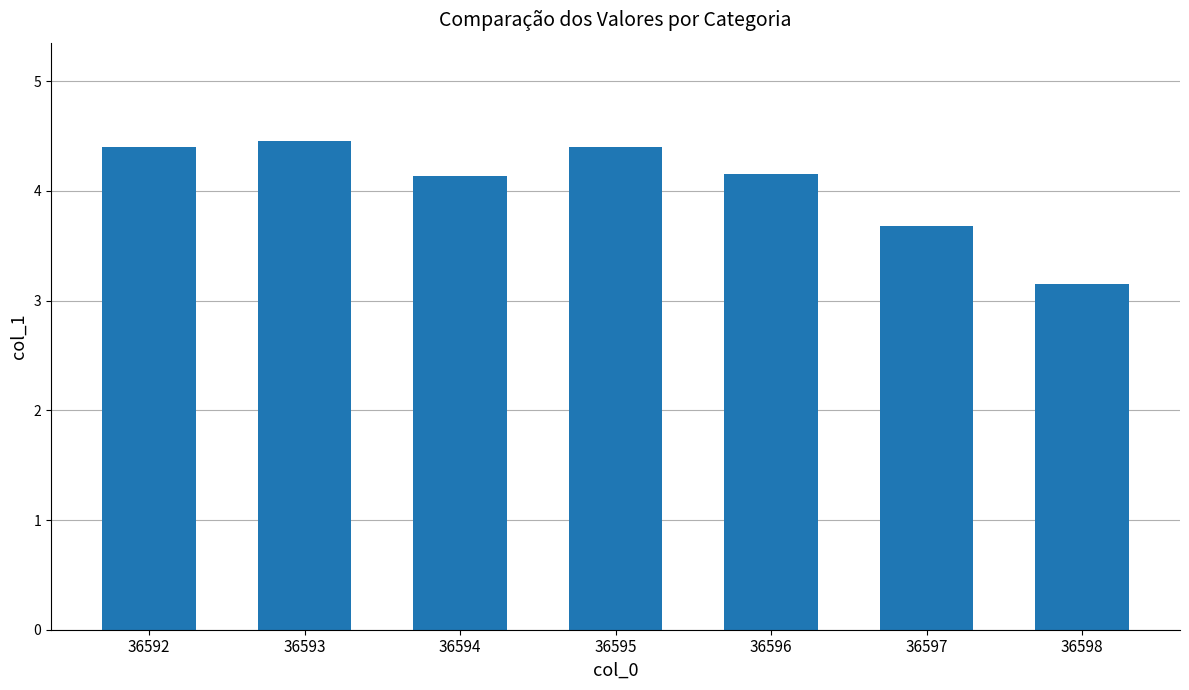

What is the difference between the maximum and minimum values?

1.3